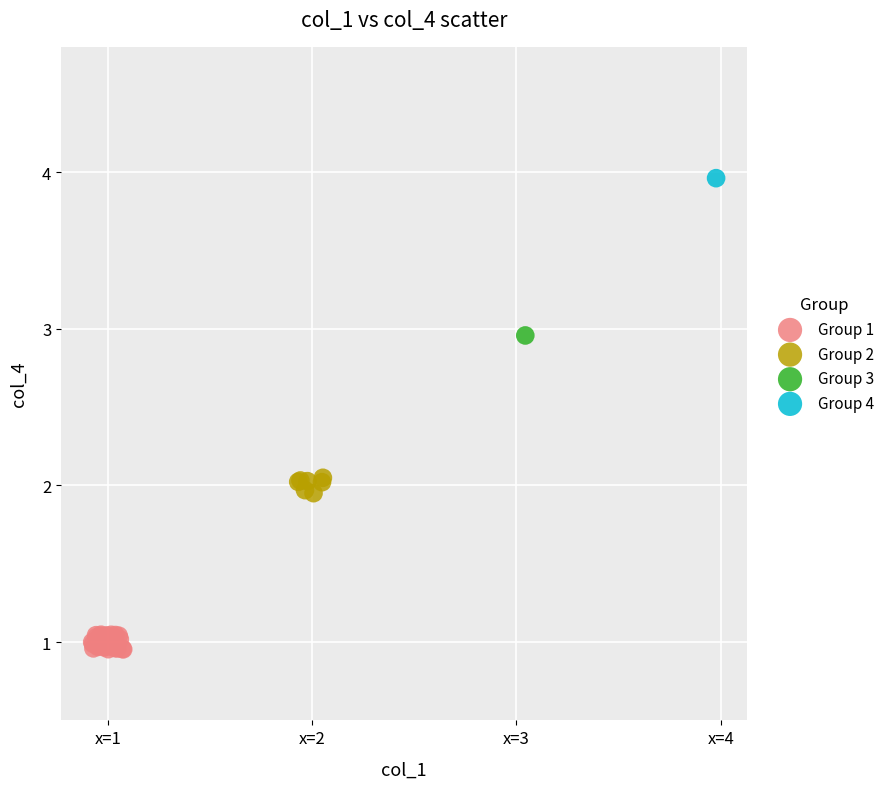

Which series reaches the maximum Y coordinate?

Group 4